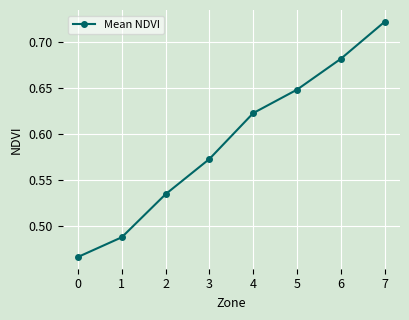

Rank the categories by value from highest to lowest.

7, 6, 5, 4, 3, 2, 1, 0